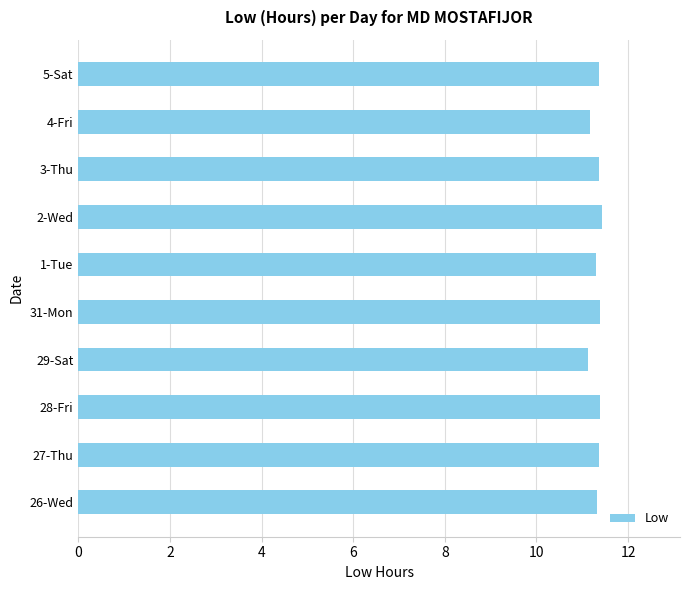

Approximately how many times larger is the value at 1-Tue compared to 5-Sat?

1.0